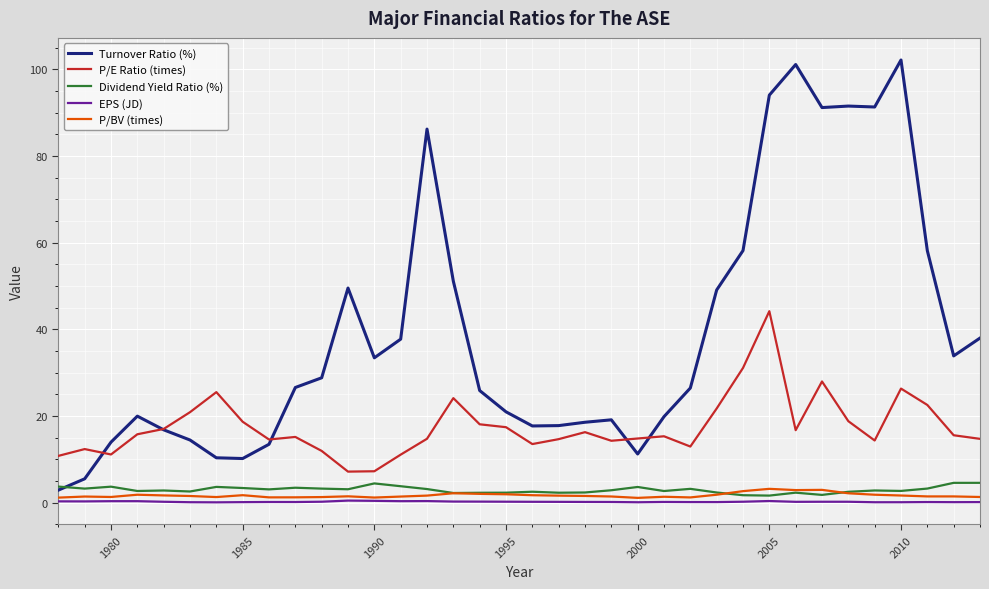

Which series has the largest total across all categories?

Turnover Ratio (%)